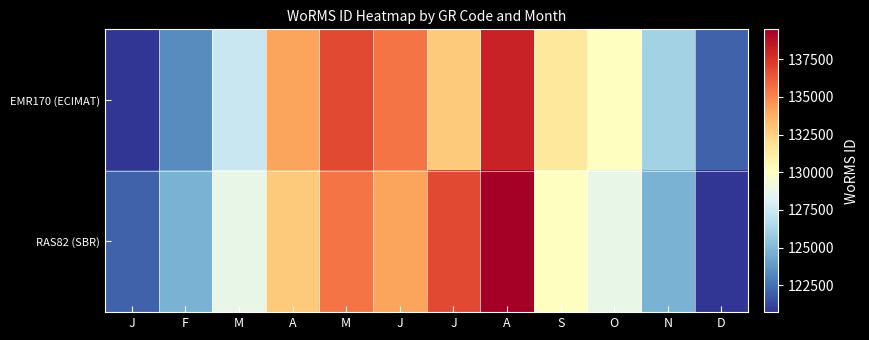

Reading left to right, transcribe all the data shown in this chart.

EMR170 (ECIMAT): J=120708.9	F=123391.3	M=127414.9	A=134121.0	M=136803.4	J=135462.2	J=132779.8	A=138144.6	S=131438.6	O=130097.4	N=126073.7	D=122050.1
RAS82 (SBR): J=122050.1	F=124732.5	M=128756.2	A=132779.8	M=135462.2	J=134121.0	J=136803.4	A=139485.8	S=130097.4	O=128756.2	N=124732.5	D=120708.9